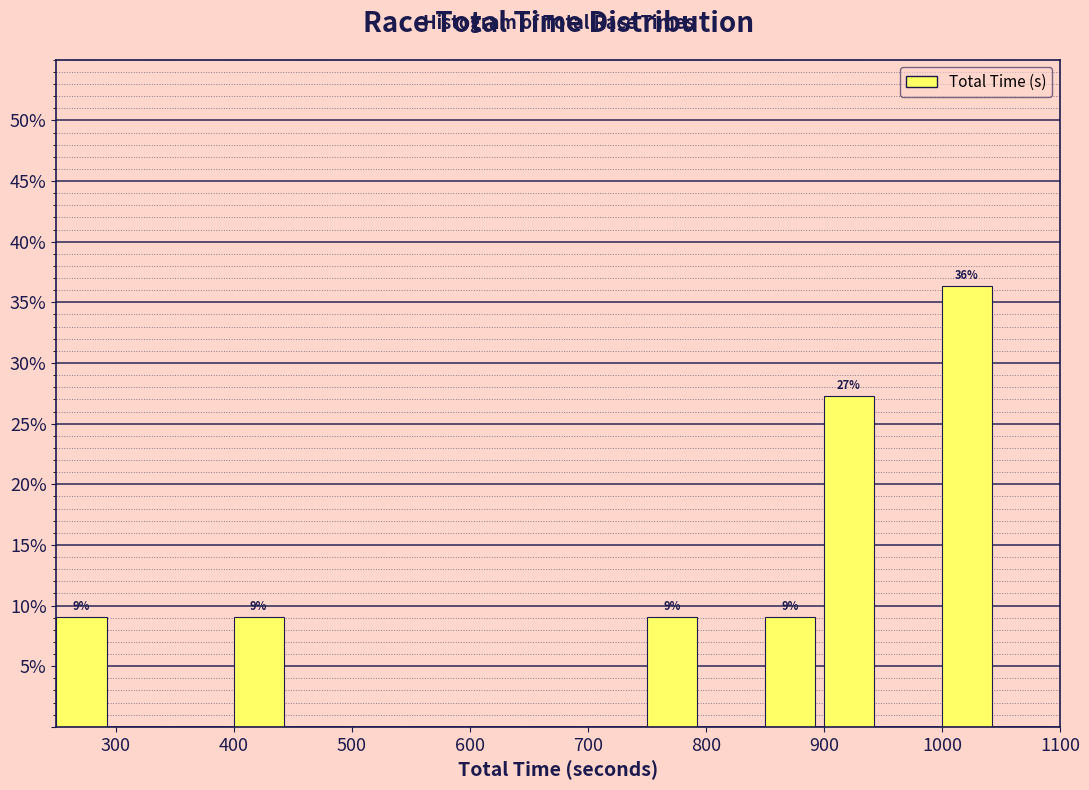

Which range on the x-axis has the tallest bar?

1000 to 1050